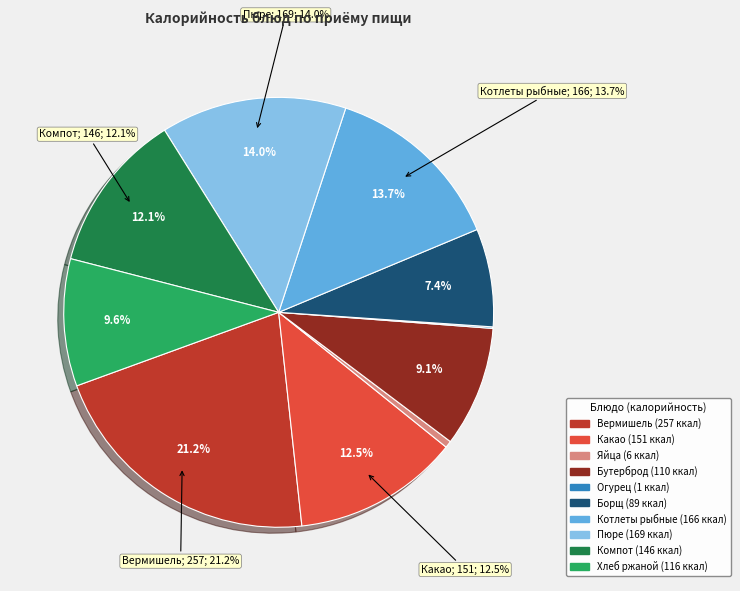

How much of the chart is everything except Котлеты рыбные?

86.3%